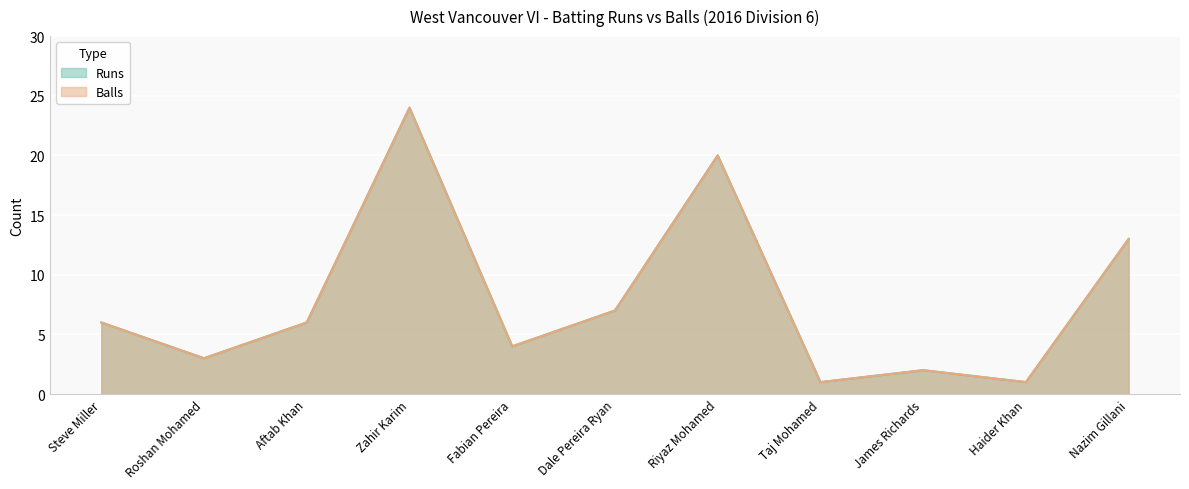

Which category has the highest value in the Runs series?

Zahir Karim